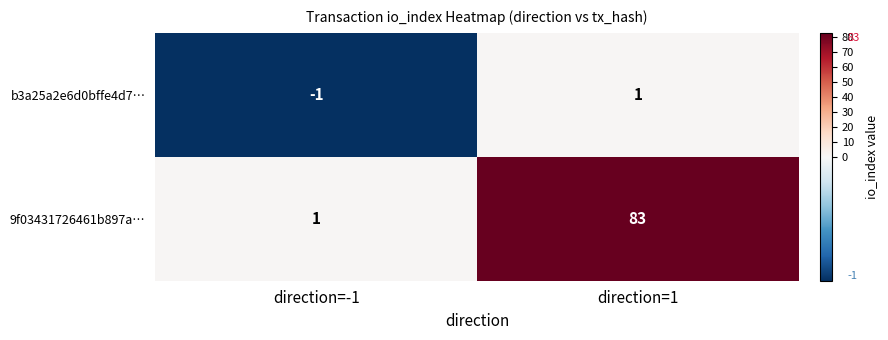

At which category is the sum across all series the highest?

direction=1